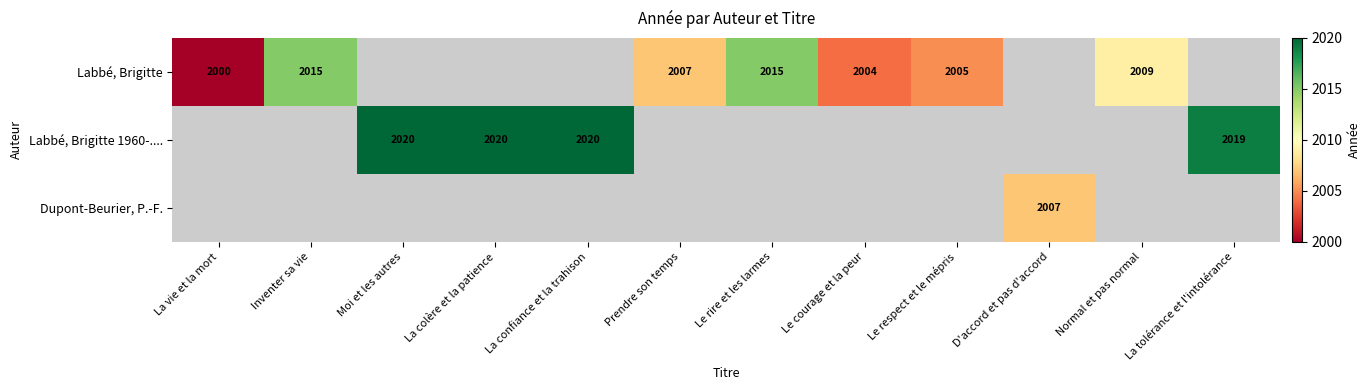

The value of Labbé, Brigitte at Le respect et le mépris is 3161. True or false?

False